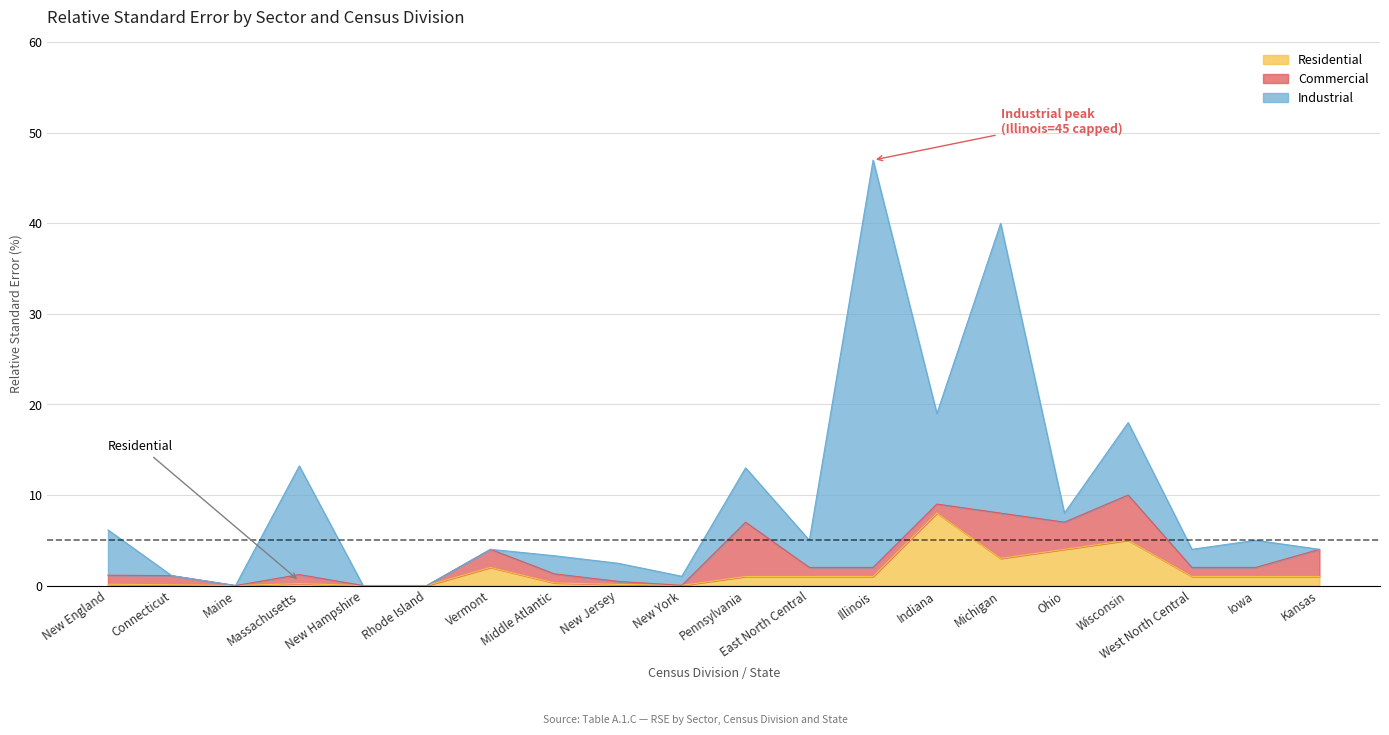

True or false: Residential has a value of 0.1 at Connecticut.

False